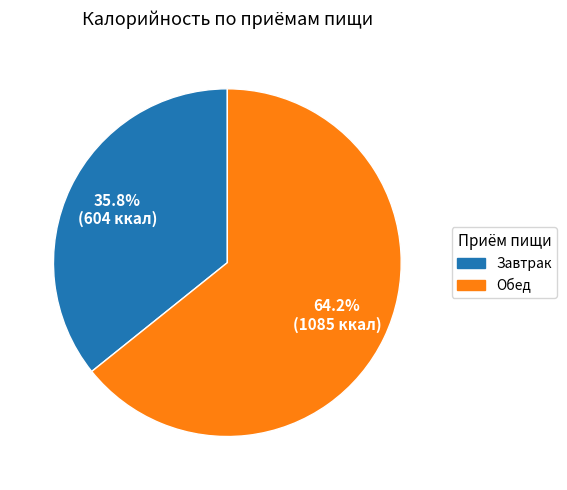

What percentage is the Обед slice, to the nearest percent?

64%